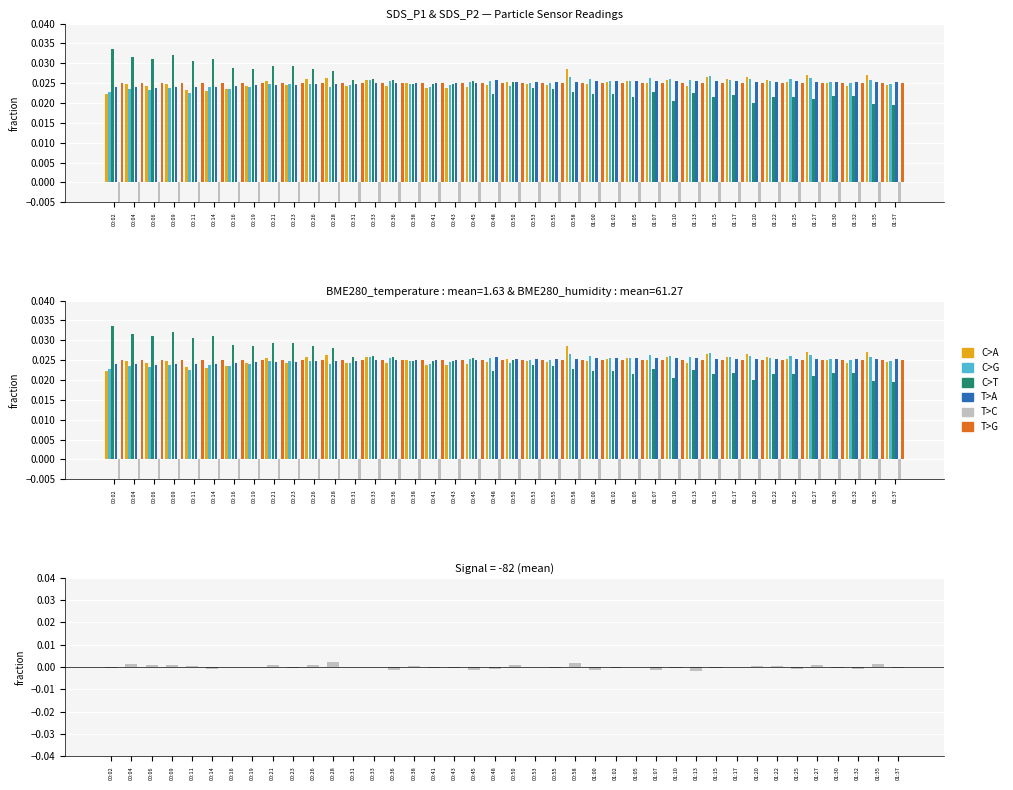

Is it true that SDS_P1 equals 0.0 at 00:33?

True